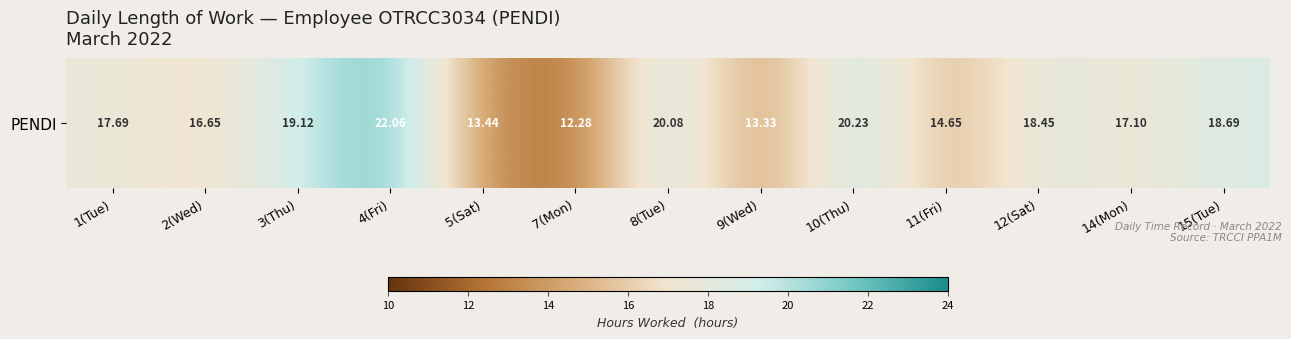

What is the sum of all values?

223.8